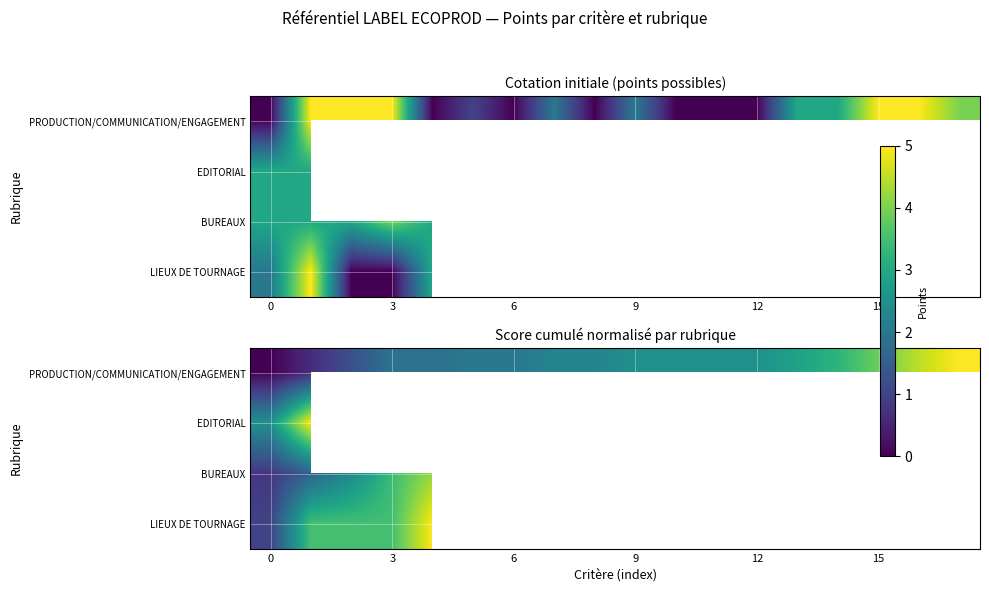

At how many categories does at least one series exceed 4?

5